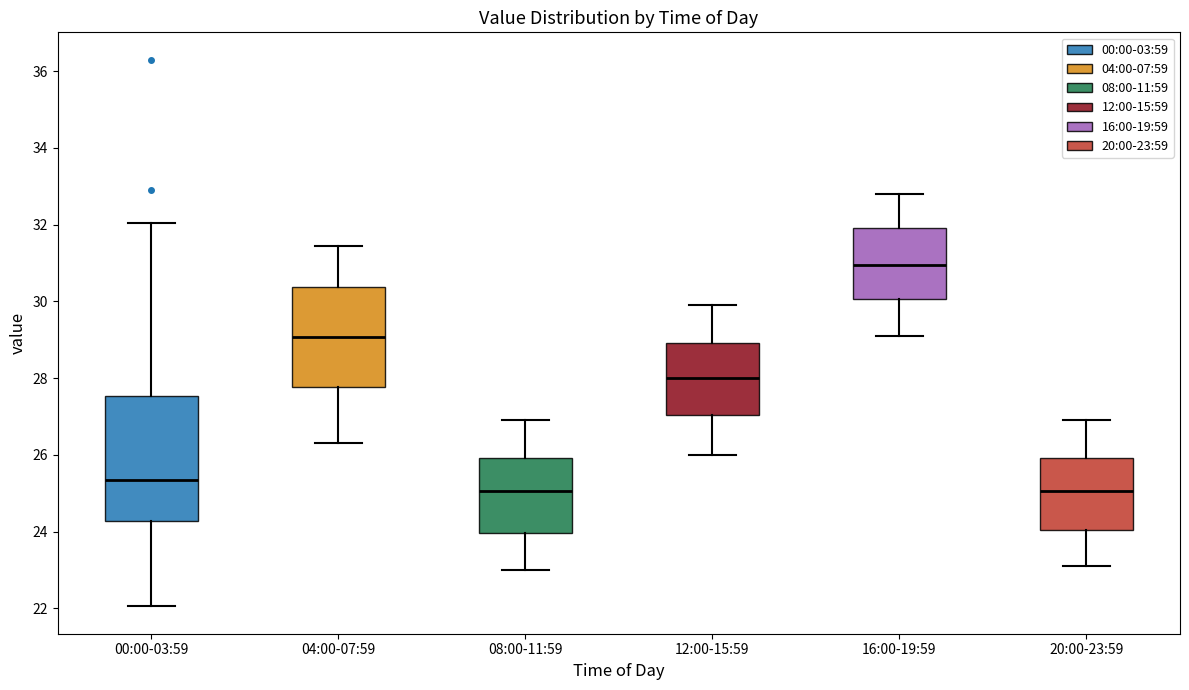

Reading left to right, transcribe this box plot: for each box, give where its median line is, the range the box spans, and where its two whiskers end, as read against the y-axis. The values are not printed on the chart, so give them approximately, as read against the axis.

00:00-03:59: median 25.4, box 24.2 to 27.6, whiskers 22.0 to 32.0
04:00-07:59: median 29.0, box 27.8 to 30.4, whiskers 26.4 to 31.4
08:00-11:59: median 25.0, box 24.0 to 26.0, whiskers 23.0 to 27.0
12:00-15:59: median 28.0, box 27.0 to 29.0, whiskers 26.0 to 30.0
16:00-19:59: median 31.0, box 30.0 to 32.0, whiskers 29.2 to 32.8
20:00-23:59: median 25.0, box 24.0 to 26.0, whiskers 23.2 to 27.0